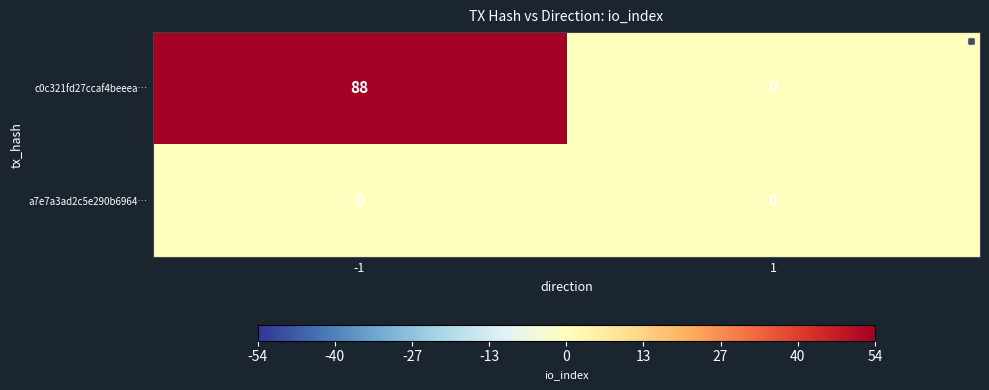

What is the greatest value displayed?

88